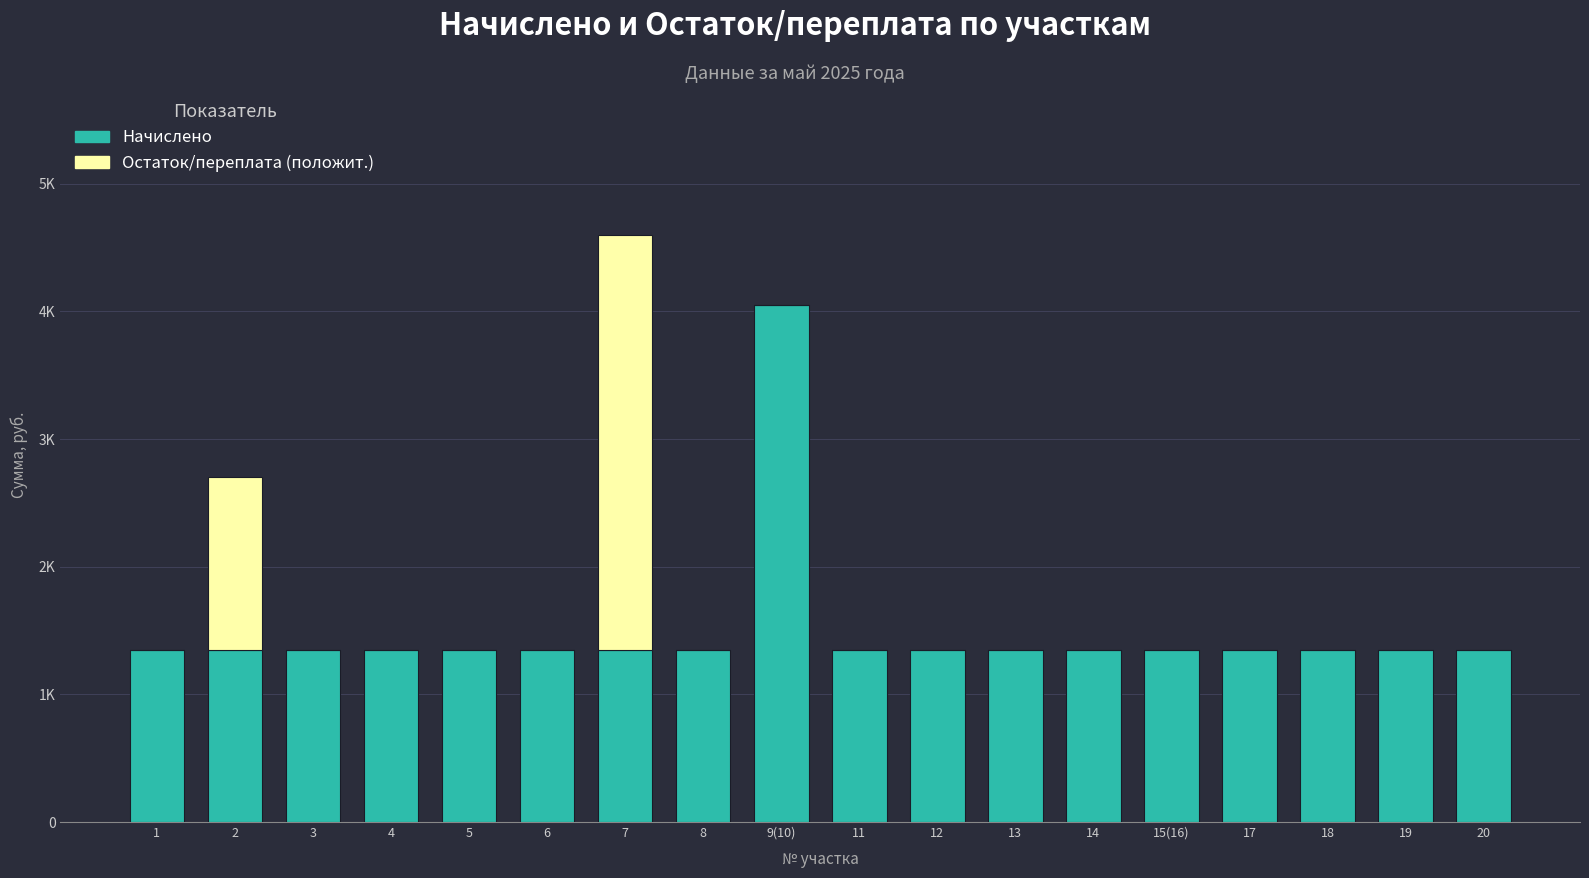

What is the total value across all series at 8?

1350